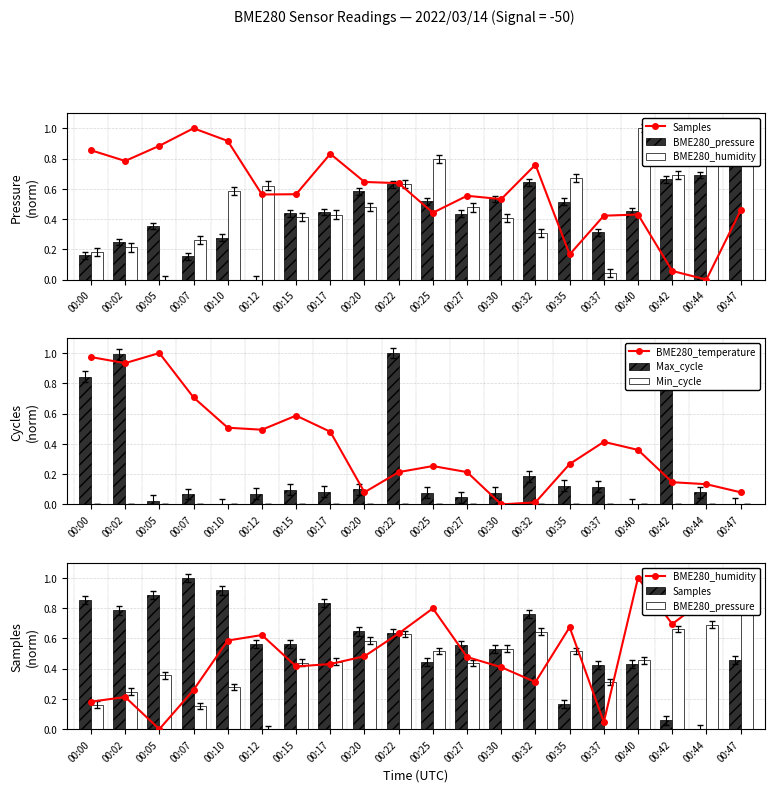

The Samples series shows 0.1 at 00:37. True or false?

False